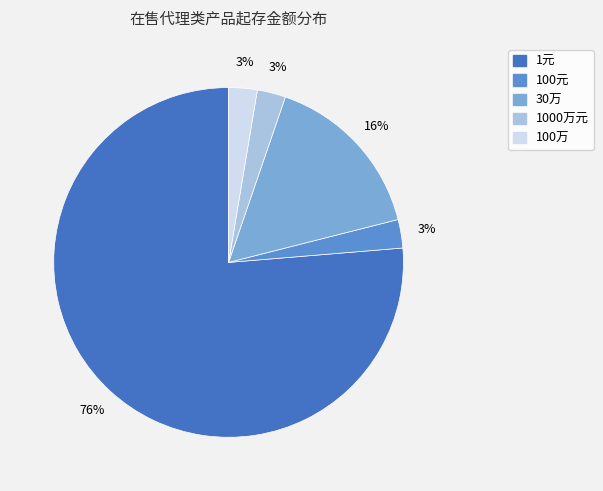

Is there any slice that represents more than half of the pie?

Yes